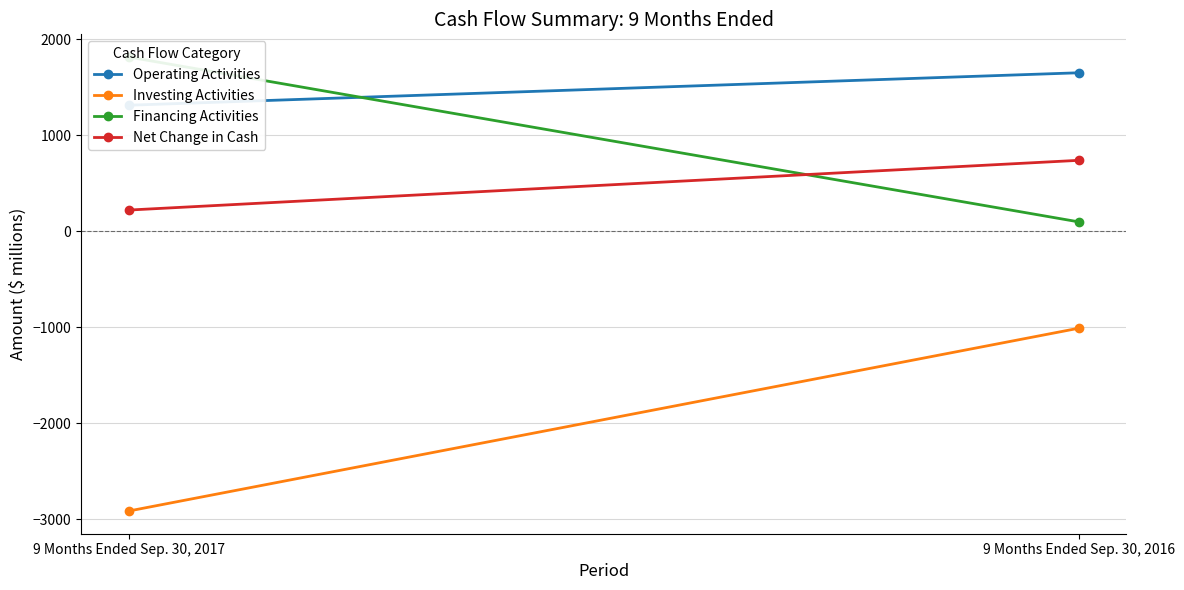

List the series in order of their peak value, lowest first.

Investing Activities, Net Change in Cash, Operating Activities, Financing Activities